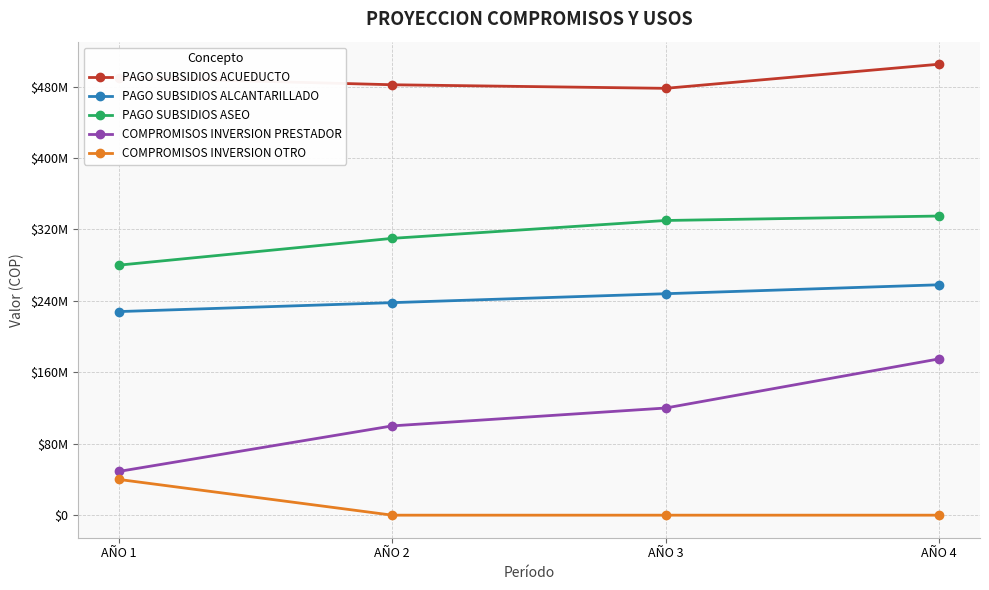

What is the value of the PAGO SUBSIDIOS ASEO point at the 3rd from the left?

330000000